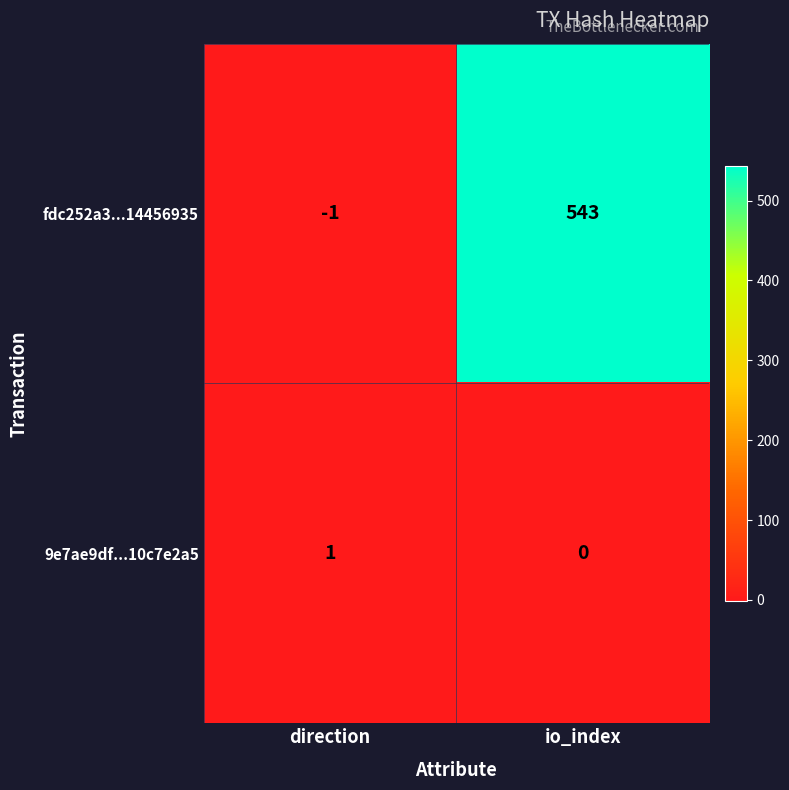

Is it true that 9e7ae9df...10c7e2a5 equals 1 at io_index?

False